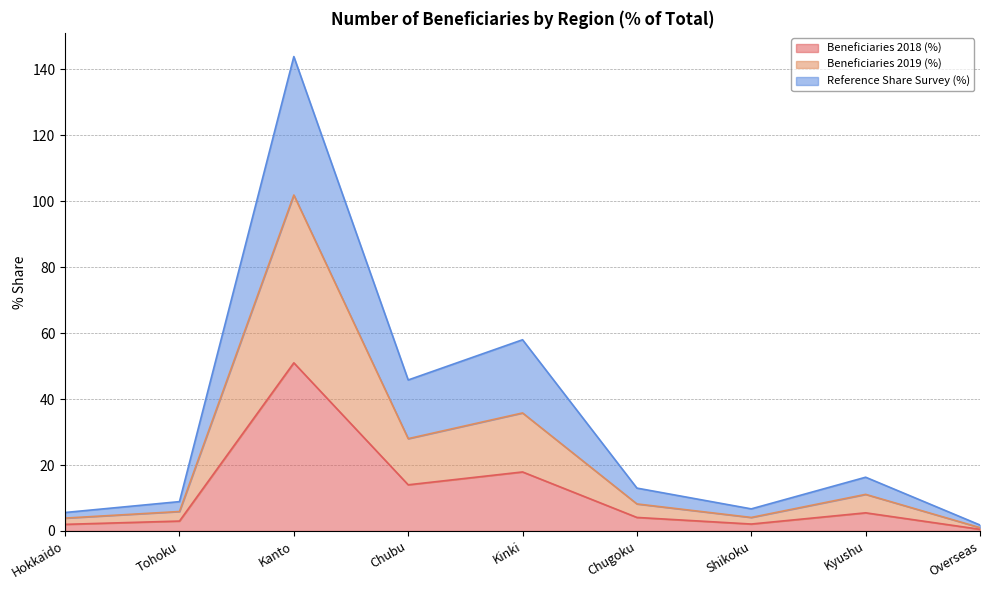

What is the spread (max minus min) of values at Kyushu?

10.8